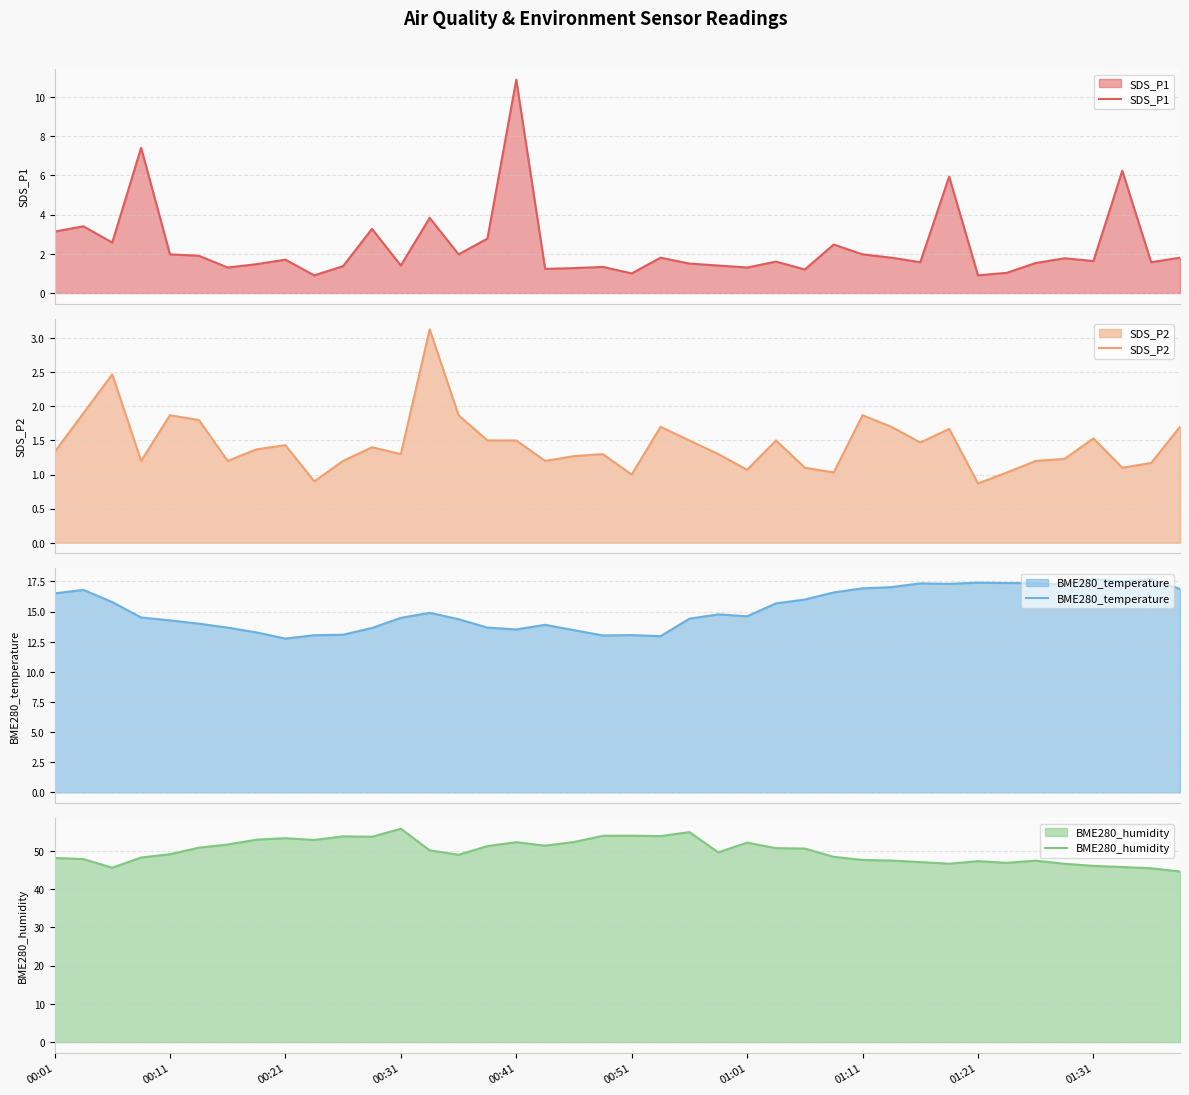

What is the highest value of the SDS_P1 series?

10.9